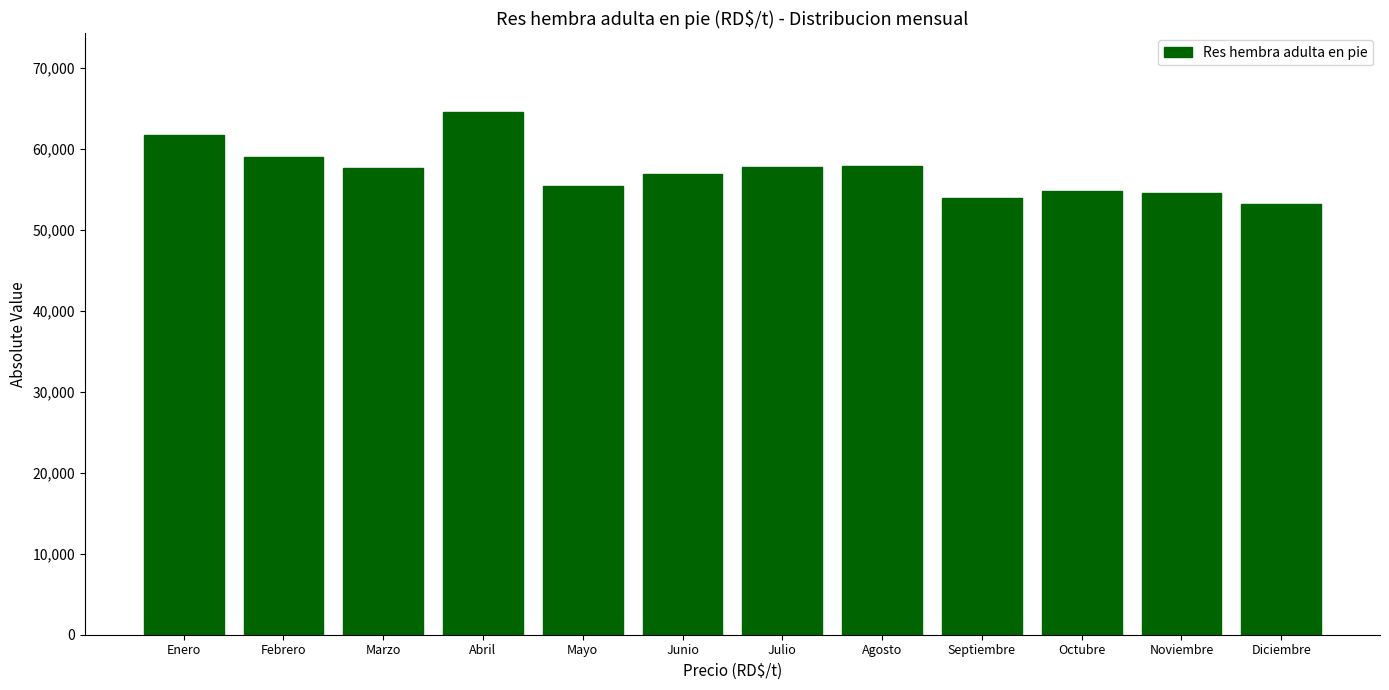

True or false: the data shows 11981.9 at Diciembre.

False